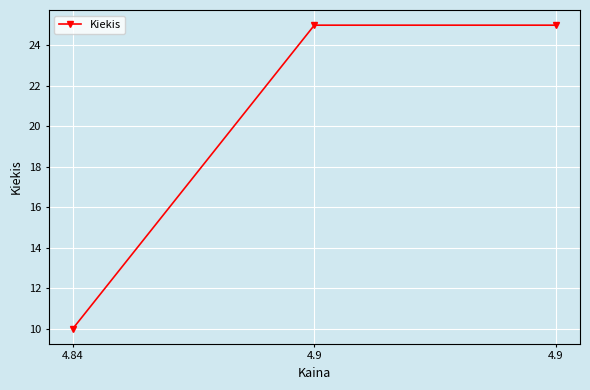

Rank the categories by value from lowest to highest.

4.84, 4.9, 4.9